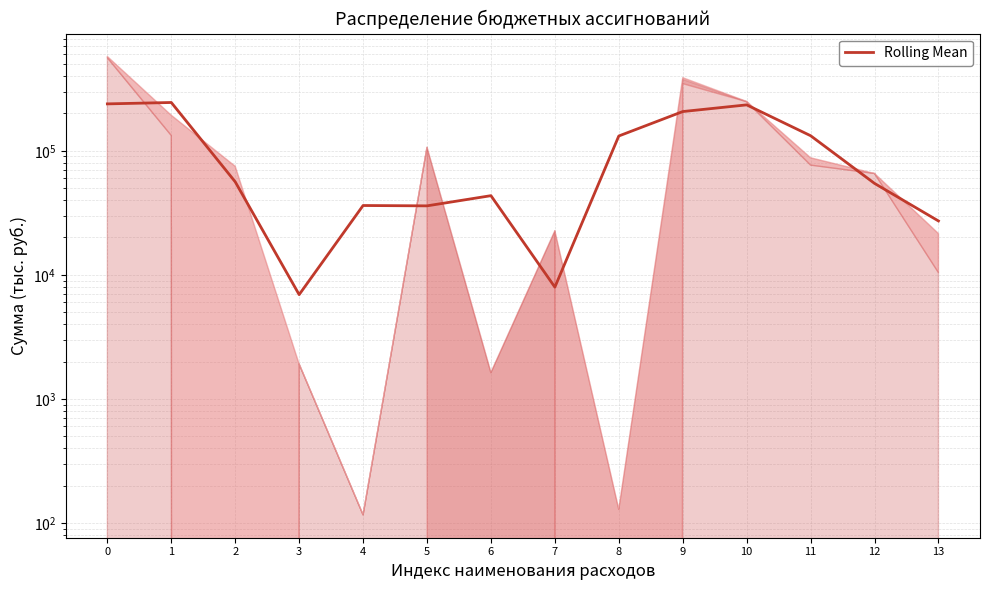

How many values are below 56209?

7